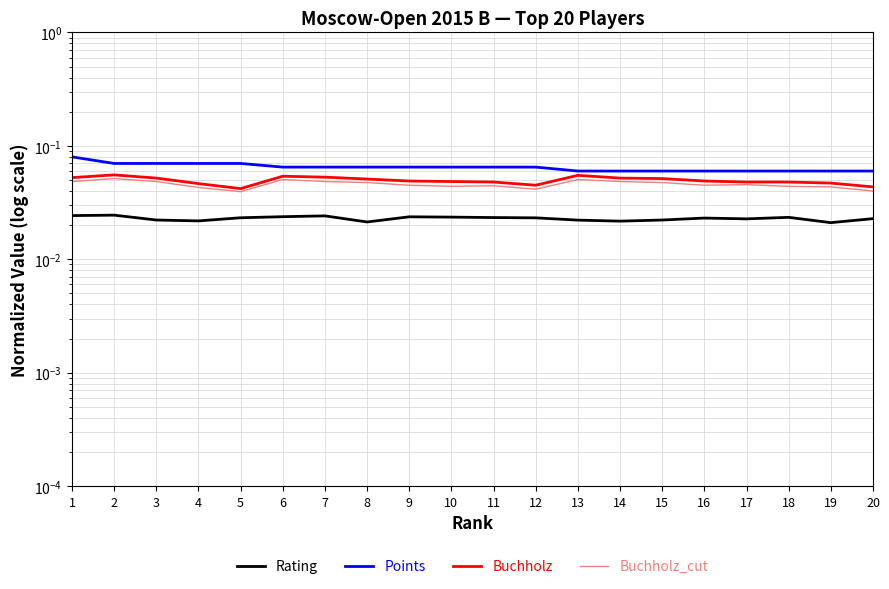

The Buchholz series shows 0.1 at 13. True or false?

False